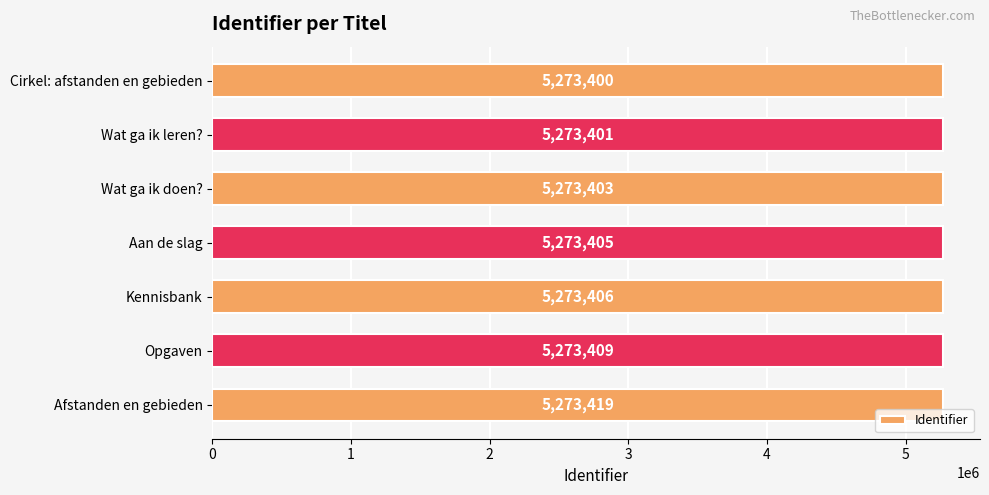

Reading top to bottom, what are all the values shown in this chart?

Cirkel: afstanden en gebieden=5273400	Wat ga ik leren?=5273401	Wat ga ik doen?=5273403	Aan de slag=5273405	Kennisbank=5273406	Opgaven=5273409	Afstanden en gebieden=5273419